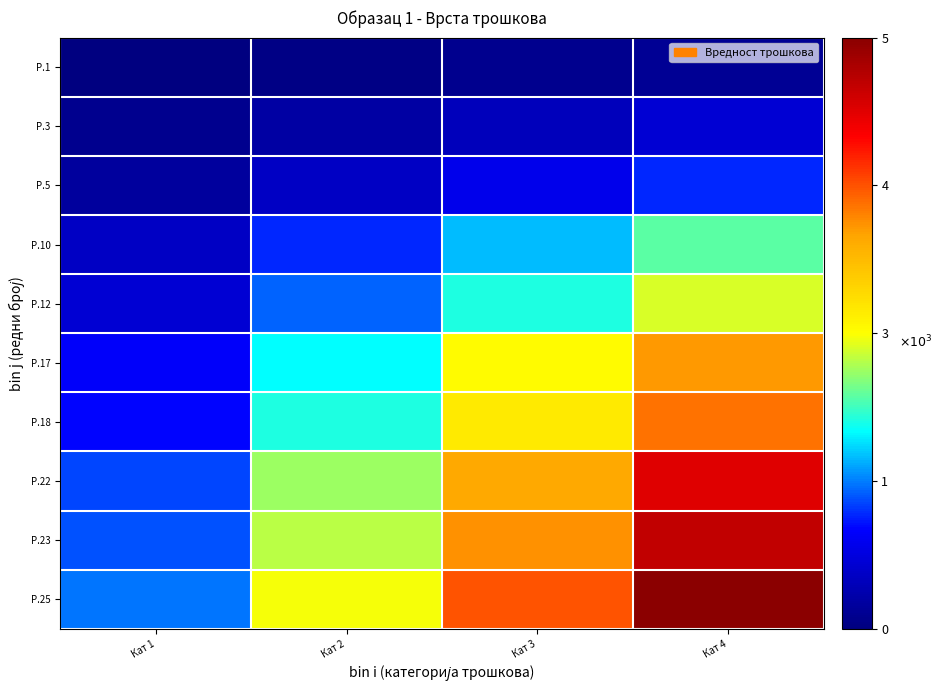

Between Кат 2 and Кат 1, which is larger?

Кат 2